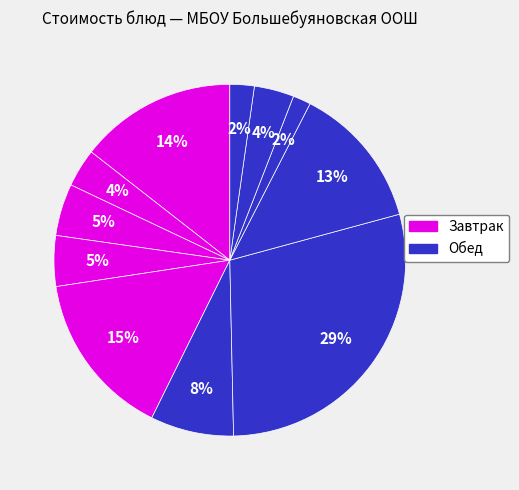

To the nearest percent, what is the difference between the largest and smallest slice percentages?

27%